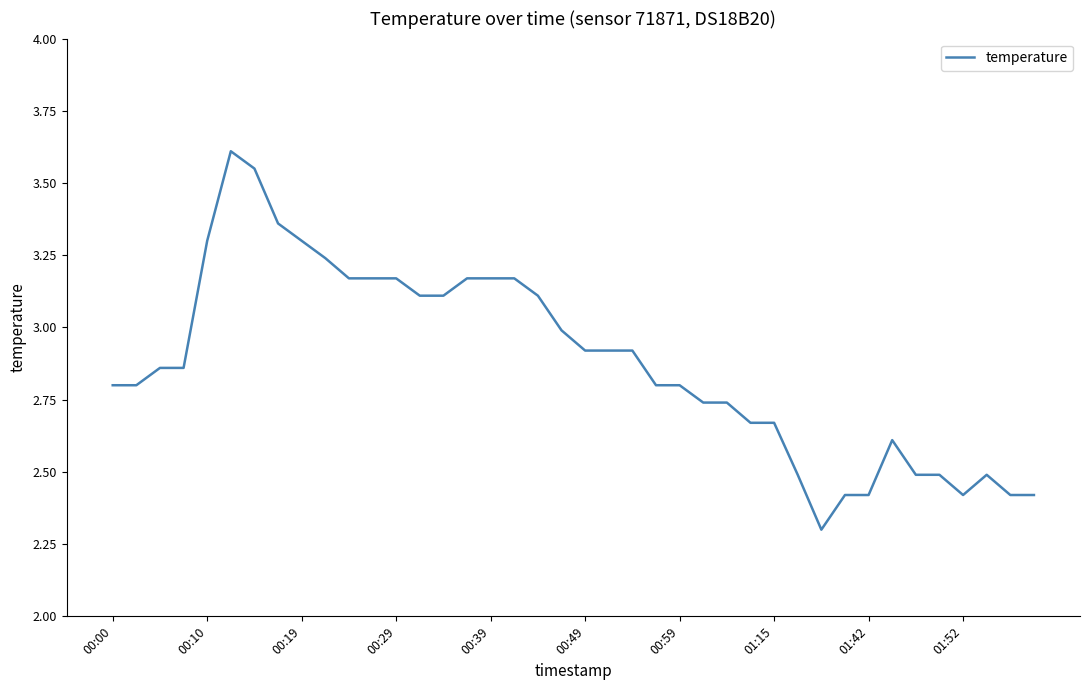

What is the minimum value shown in the chart?

2.3